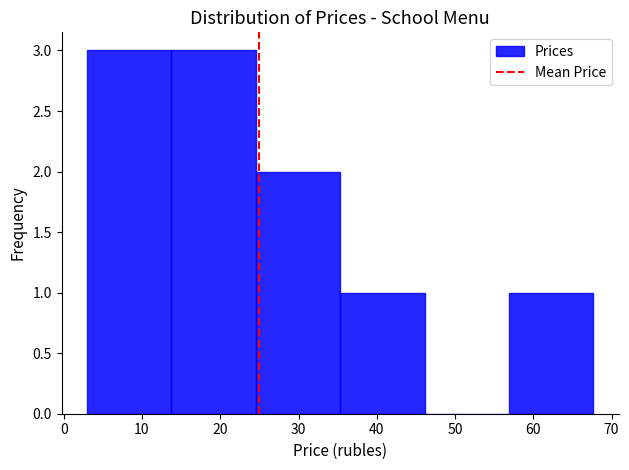

Reading left to right, list every bar in this chart as the range it spans on the x-axis followed by its height. Neither the bar edges nor the heights are printed on the chart, so give them approximately, as read against the axes.

3 to 14: 3
14 to 25: 3
25 to 35: 2
35 to 46: 1
46 to 57: 0
57 to 68: 1